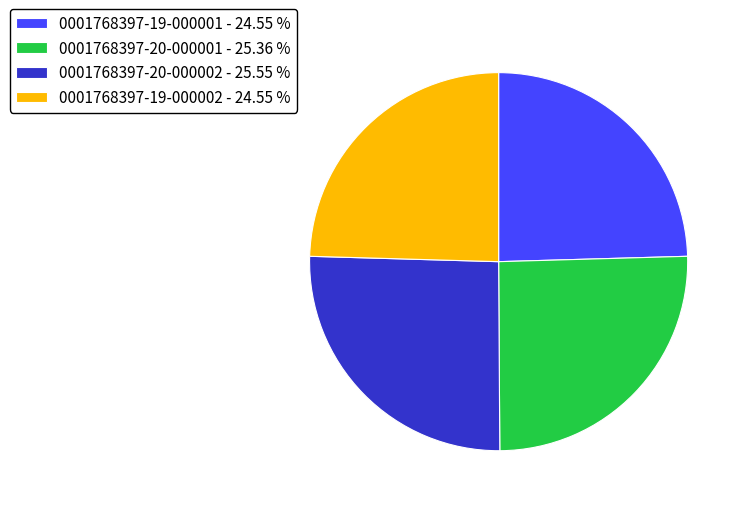

Is 0001768397-20-000001 - 25.36 % the majority of the pie?

No